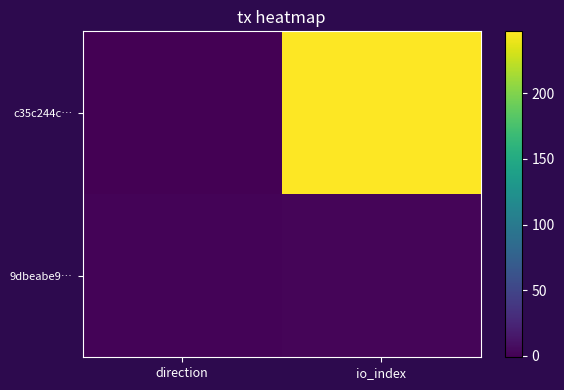

At how many categories does at least one series exceed 180?

1